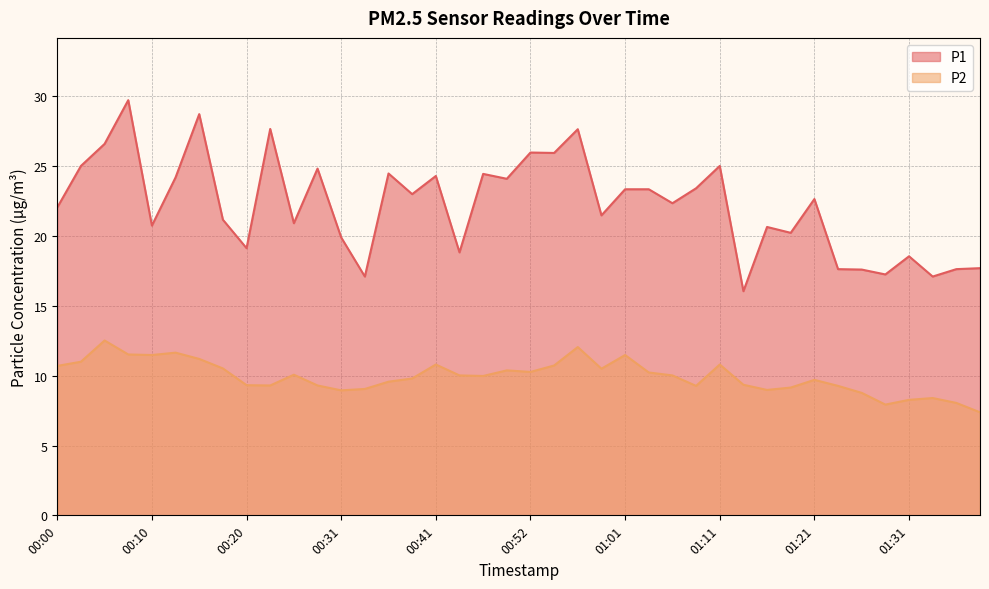

Which series has the largest range (max minus min)?

P1